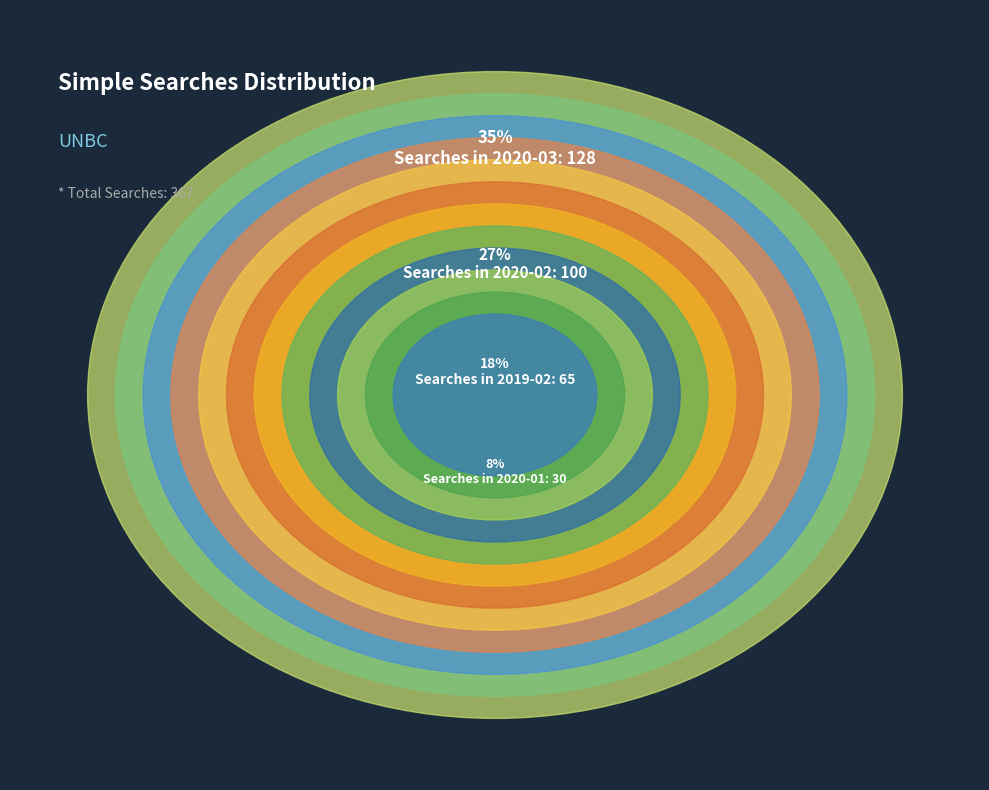

Count the number of slices in the pie.

12